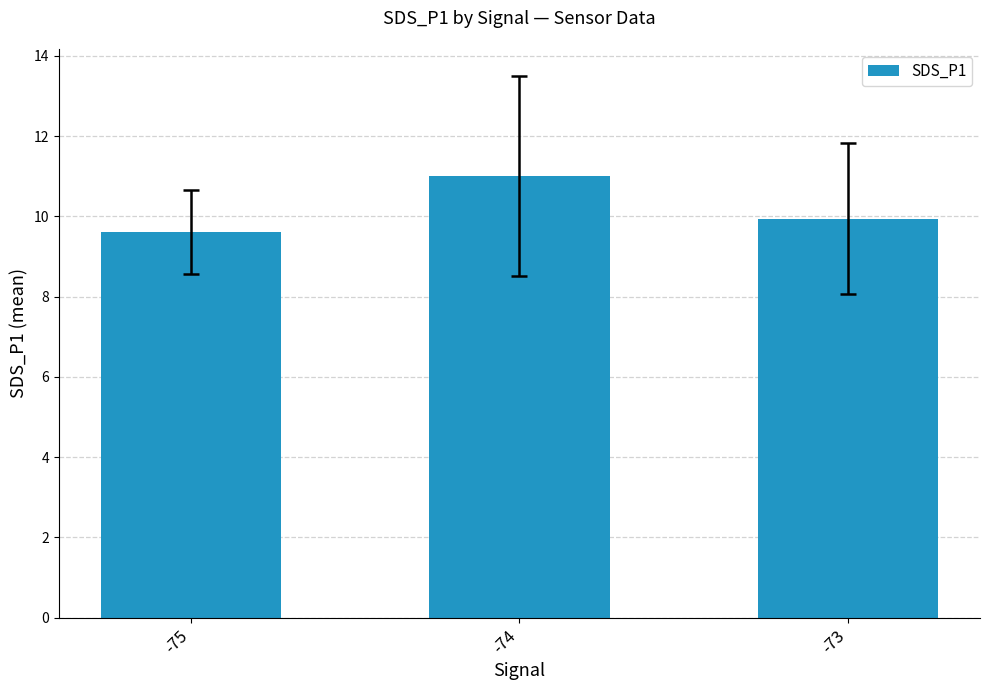

At which category does the chart reach its minimum across all series?

-75